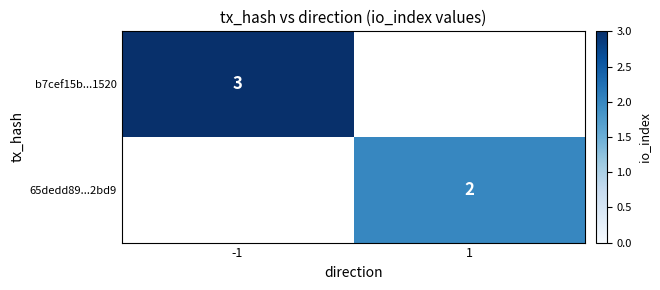

Is it true that b7cef15b...1520 equals 0.9 at -1?

False